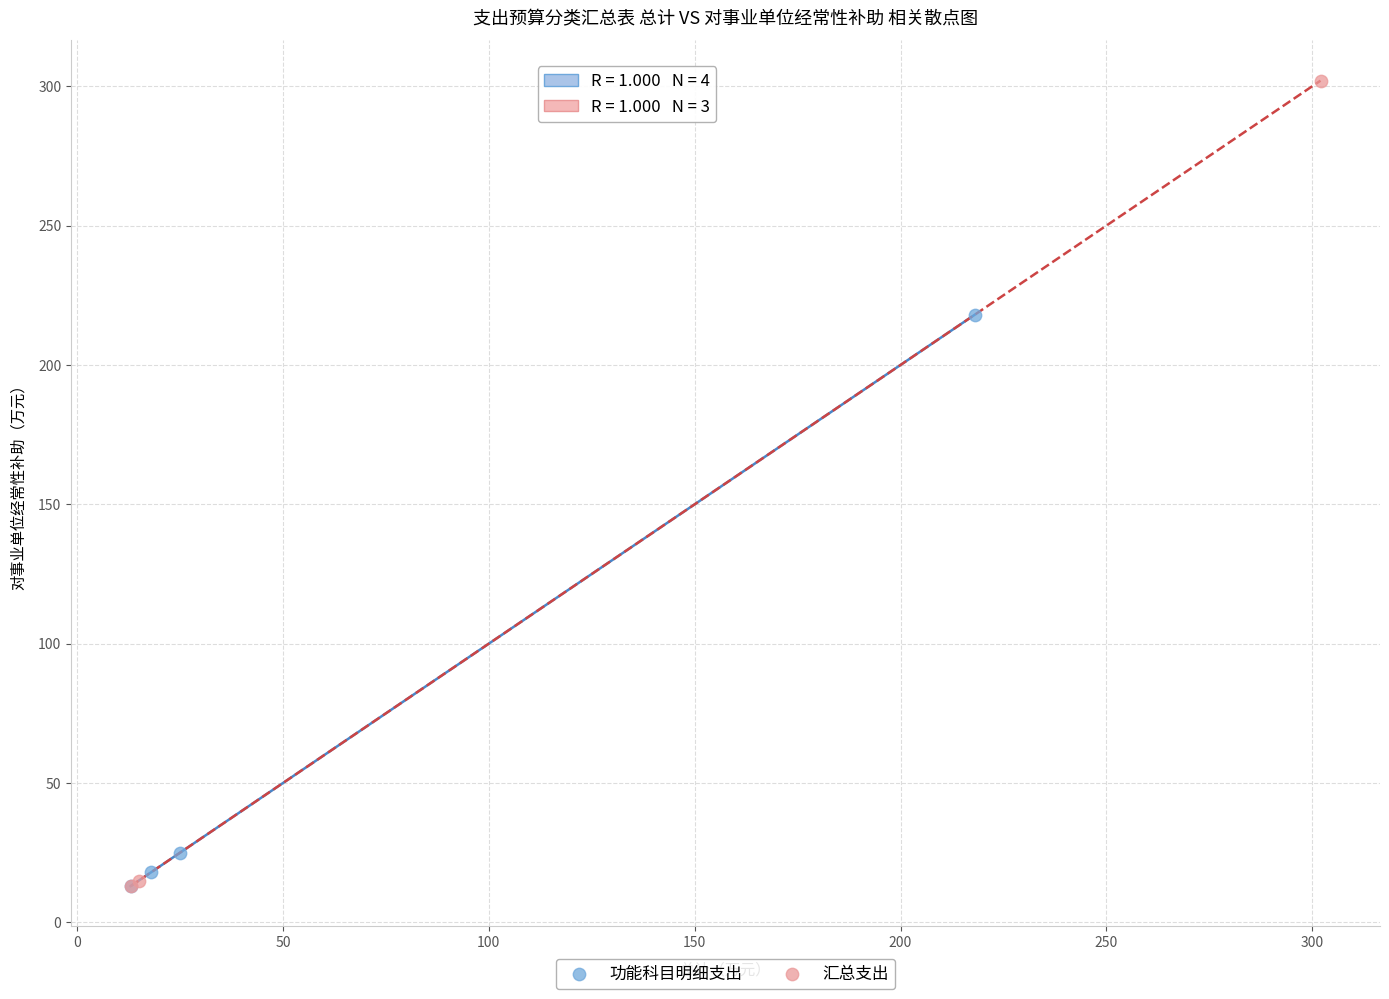

Which series reaches the maximum Y coordinate?

汇总支出